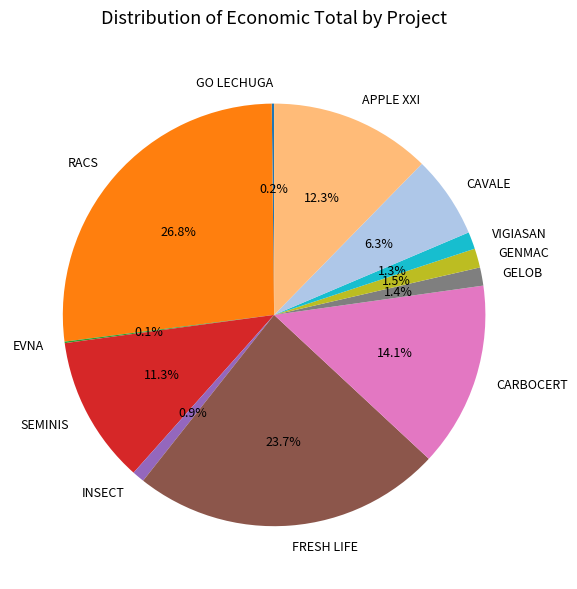

What percentage is the RACS slice, to the nearest percent?

27%